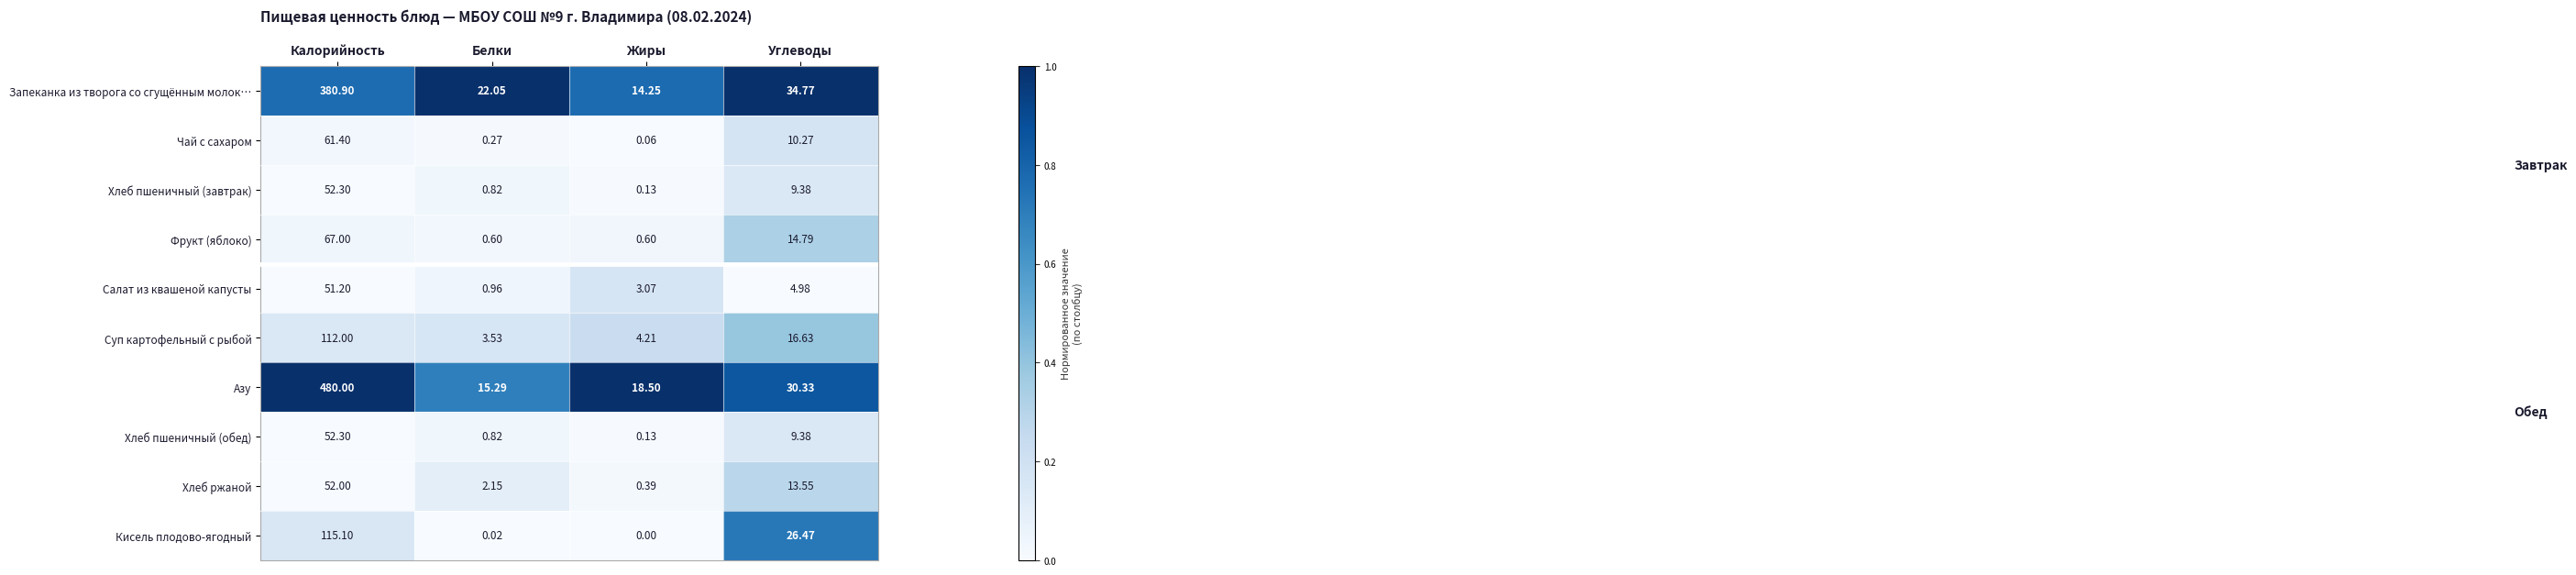

Between Калорийность and Углеводы, which series saw the biggest shift?

Азу